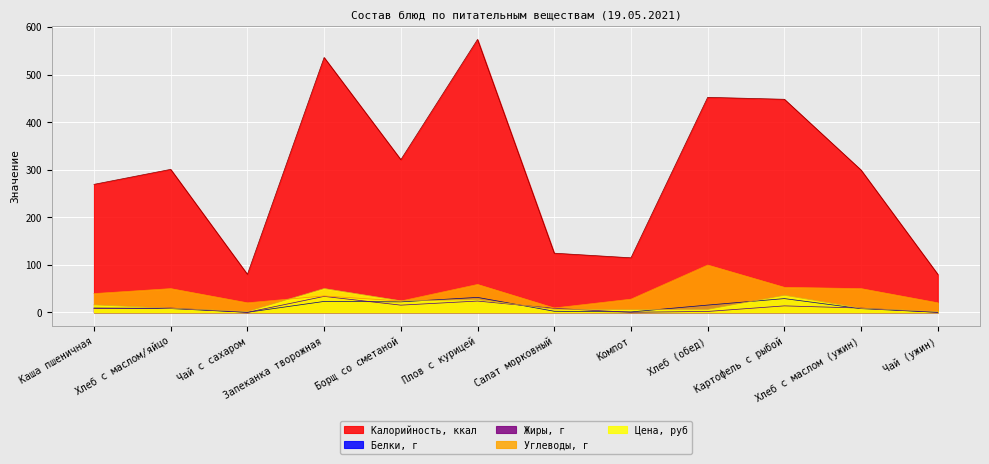

Is it true that Цена, руб equals 1.8 at Чай с сахаром?

True